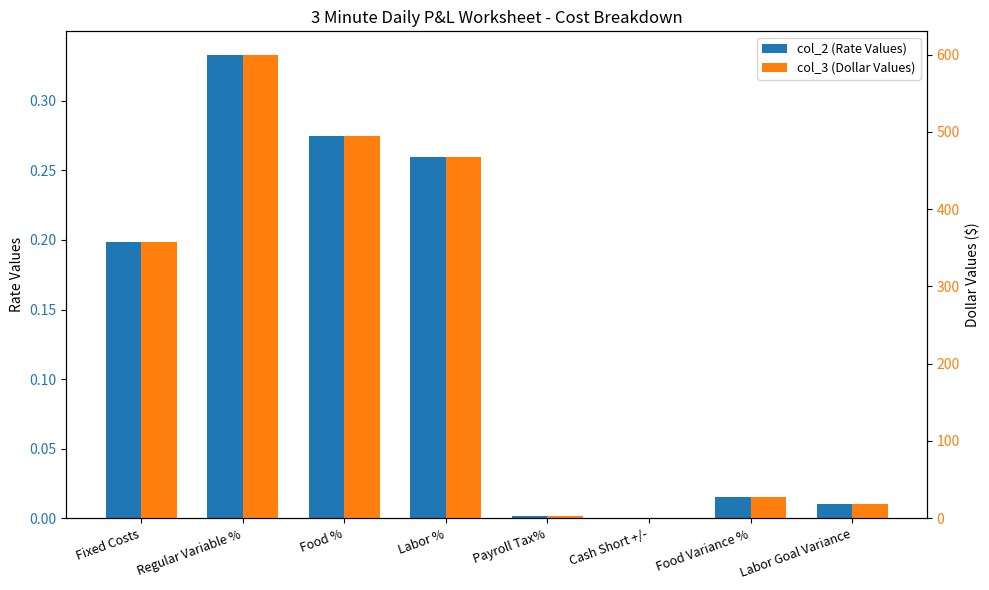

Between Cash Short +/- and Labor Goal Variance, which series saw the biggest shift?

col_3 (Dollar Values)